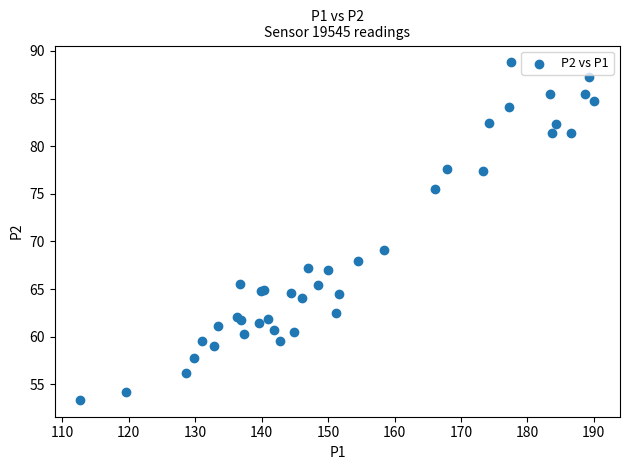

What Y value in the scatter plot is closest to 71?

69.1